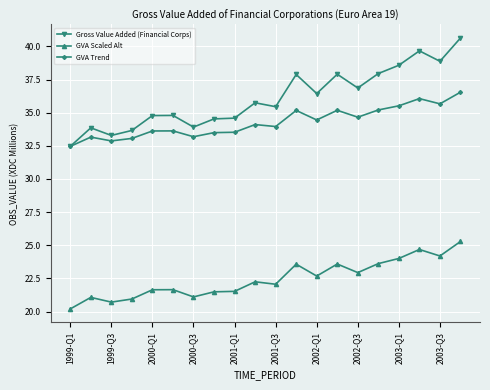

What is the value of the GVA Scaled Alt point at the 14th from the left?

23.6